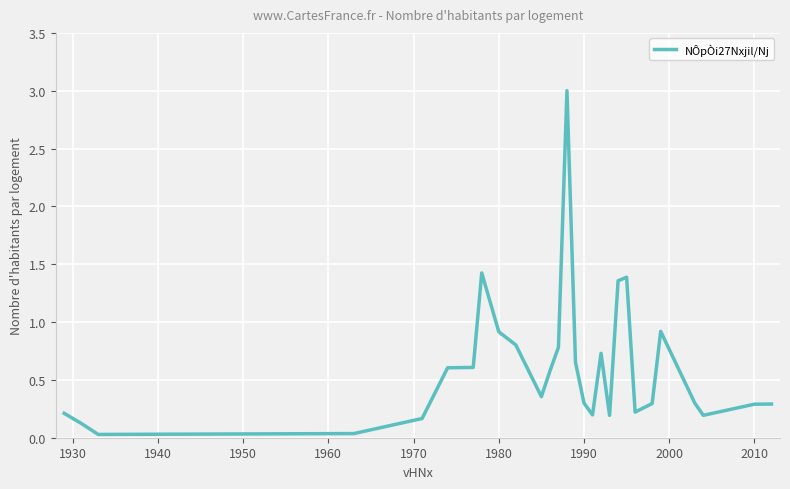

How many lines are shown in the chart?

1